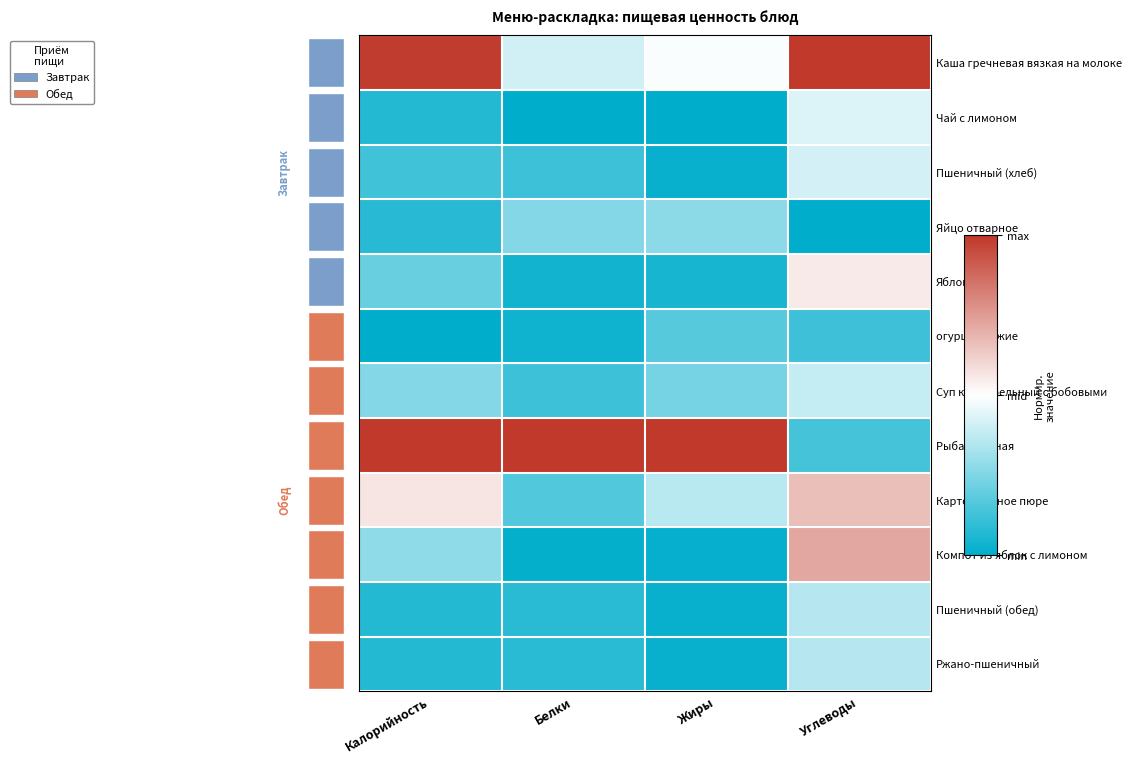

Reading left to right, list all the values displayed in this chart.

Каша гречневая вязкая на молоке: Калорийность=1.0	Белки=0.4	Жиры=0.5	Углеводы=1.0
Чай с лимоном: Калорийность=0.1	Белки=0.0	Жиры=0.0	Углеводы=0.4
Пшеничный (хлеб): Калорийность=0.1	Белки=0.1	Жиры=0.0	Углеводы=0.4
Яйцо отварное: Калорийность=0.1	Белки=0.3	Жиры=0.3	Углеводы=0.0
Яблоко: Калорийность=0.2	Белки=0.0	Жиры=0.0	Углеводы=0.6
огурцы свежие: Калорийность=0.0	Белки=0.0	Жиры=0.2	Углеводы=0.1
Суп картофельный с бобовыми: Калорийность=0.3	Белки=0.1	Жиры=0.2	Углеводы=0.4
Рыба жареная: Калорийность=1.0	Белки=1.0	Жиры=1.0	Углеводы=0.1
Картофельное пюре: Калорийность=0.6	Белки=0.2	Жиры=0.4	Углеводы=0.7
Компот из яблок с лимоном: Калорийность=0.3	Белки=0.0	Жиры=0.0	Углеводы=0.7
Пшеничный (обед): Калорийность=0.1	Белки=0.1	Жиры=0.0	Углеводы=0.4
Ржано-пшеничный: Калорийность=0.1	Белки=0.1	Жиры=0.0	Углеводы=0.4